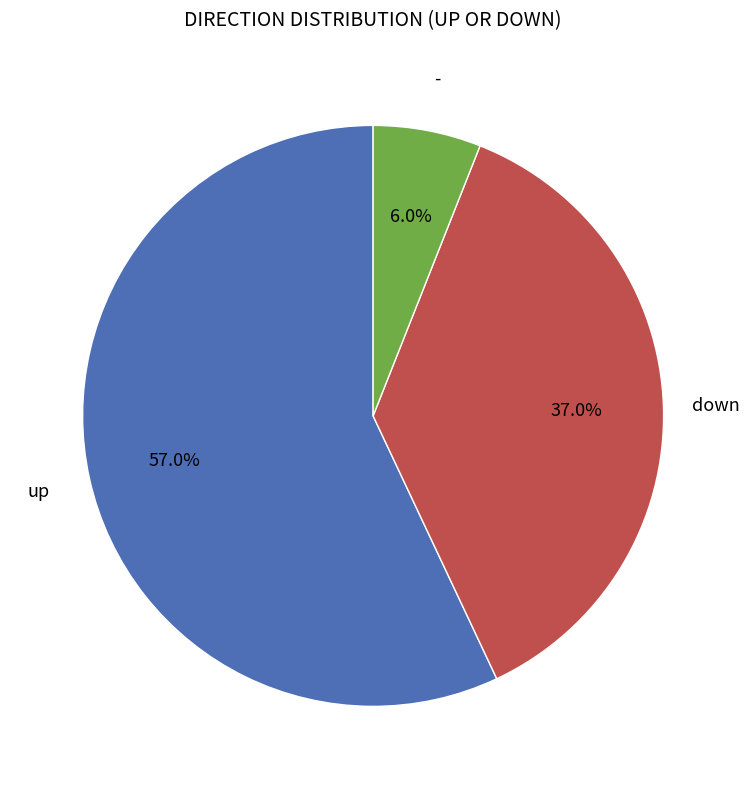

Which has a higher value, - or up?

up